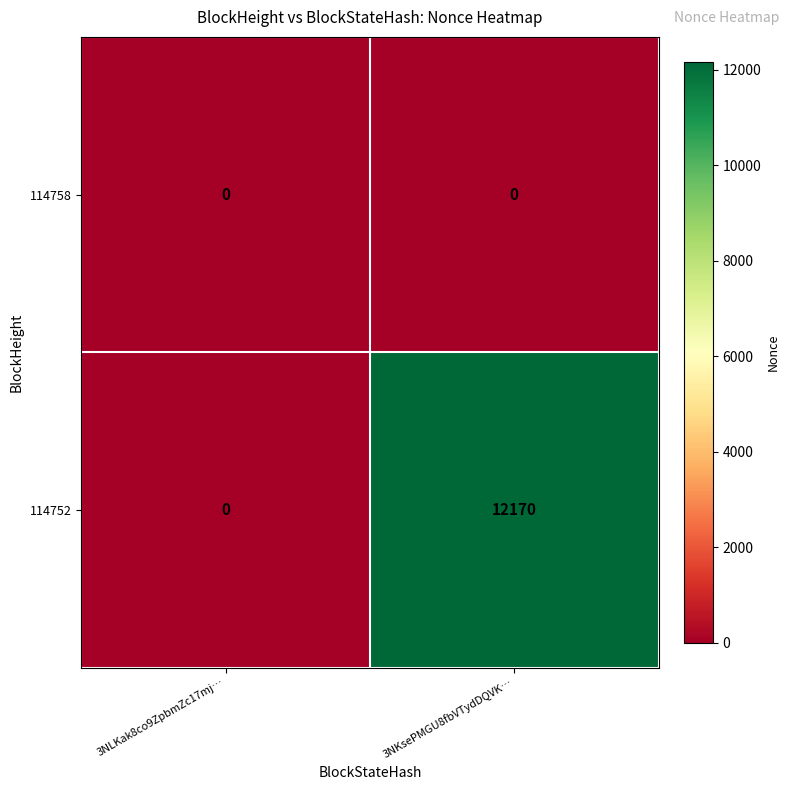

Reading left to right, transcribe all the data shown in this chart.

114758: 0	0
114752: 0	12170